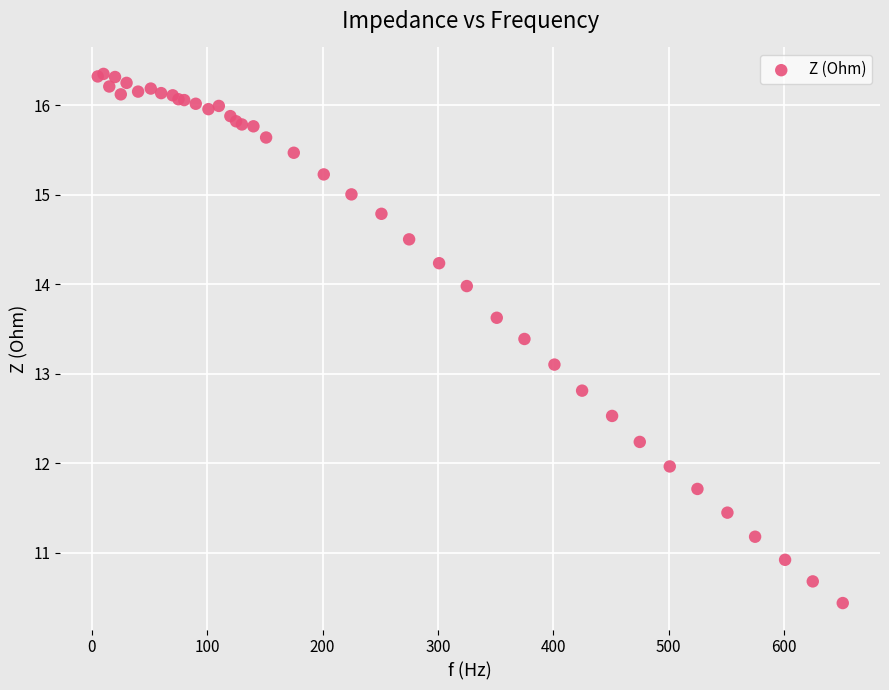

What Y value in the scatter plot is closest to 13?

13.1